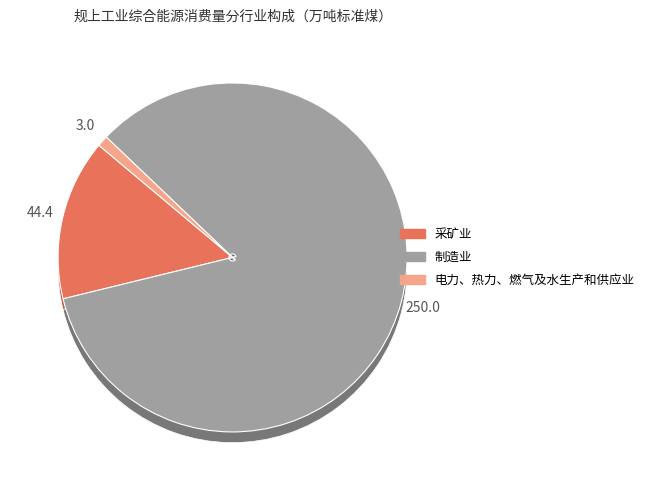

How many segments does this pie chart have?

3